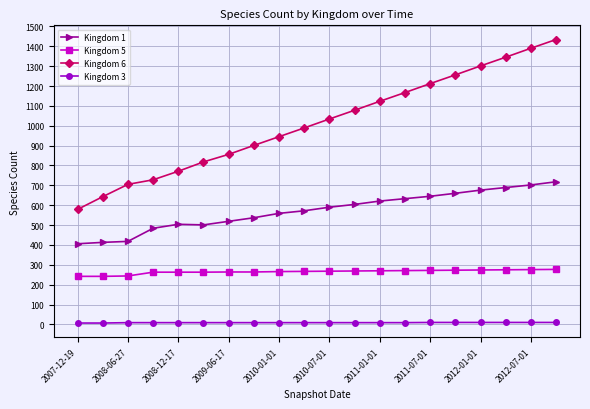

What is the value of the Kingdom 5 point at the 5th from the left?

263